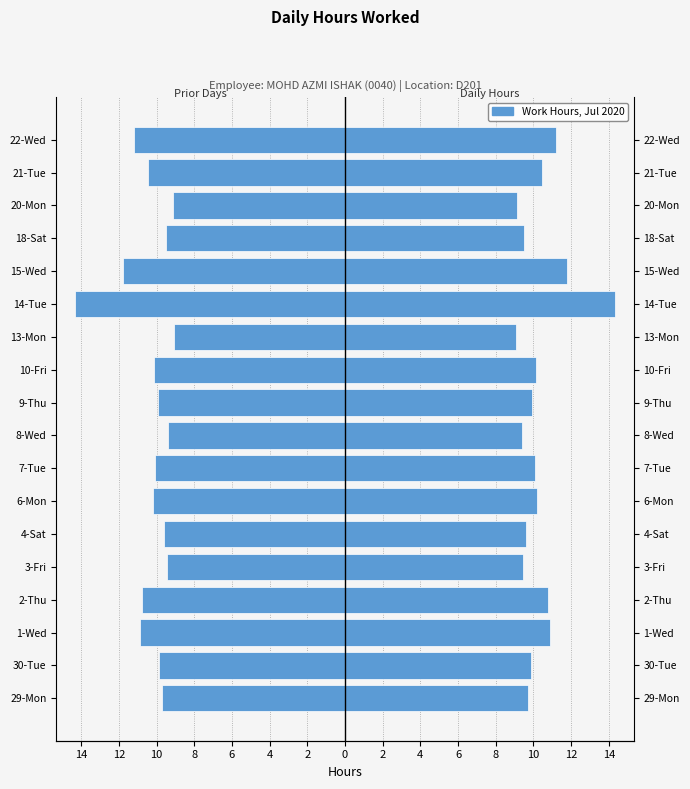

At how many categories does at least one series exceed -13?

18